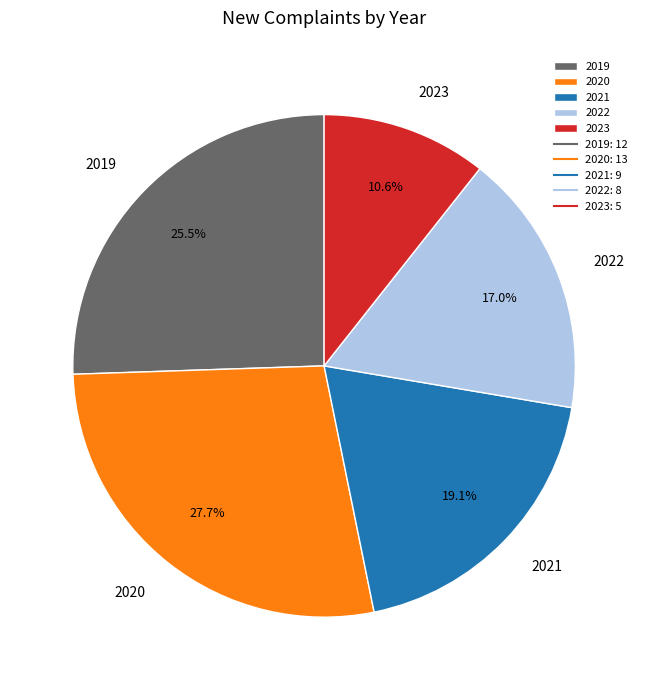

Does 2020 account for over 50% of the chart?

No